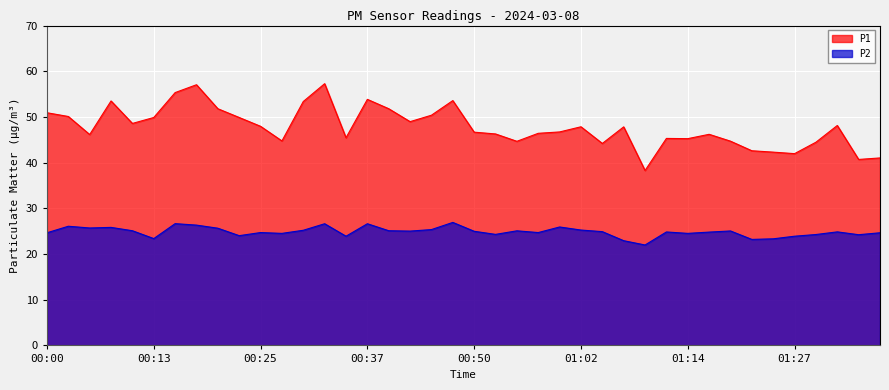

The P1 series shows 19.2 at 00:37. True or false?

False